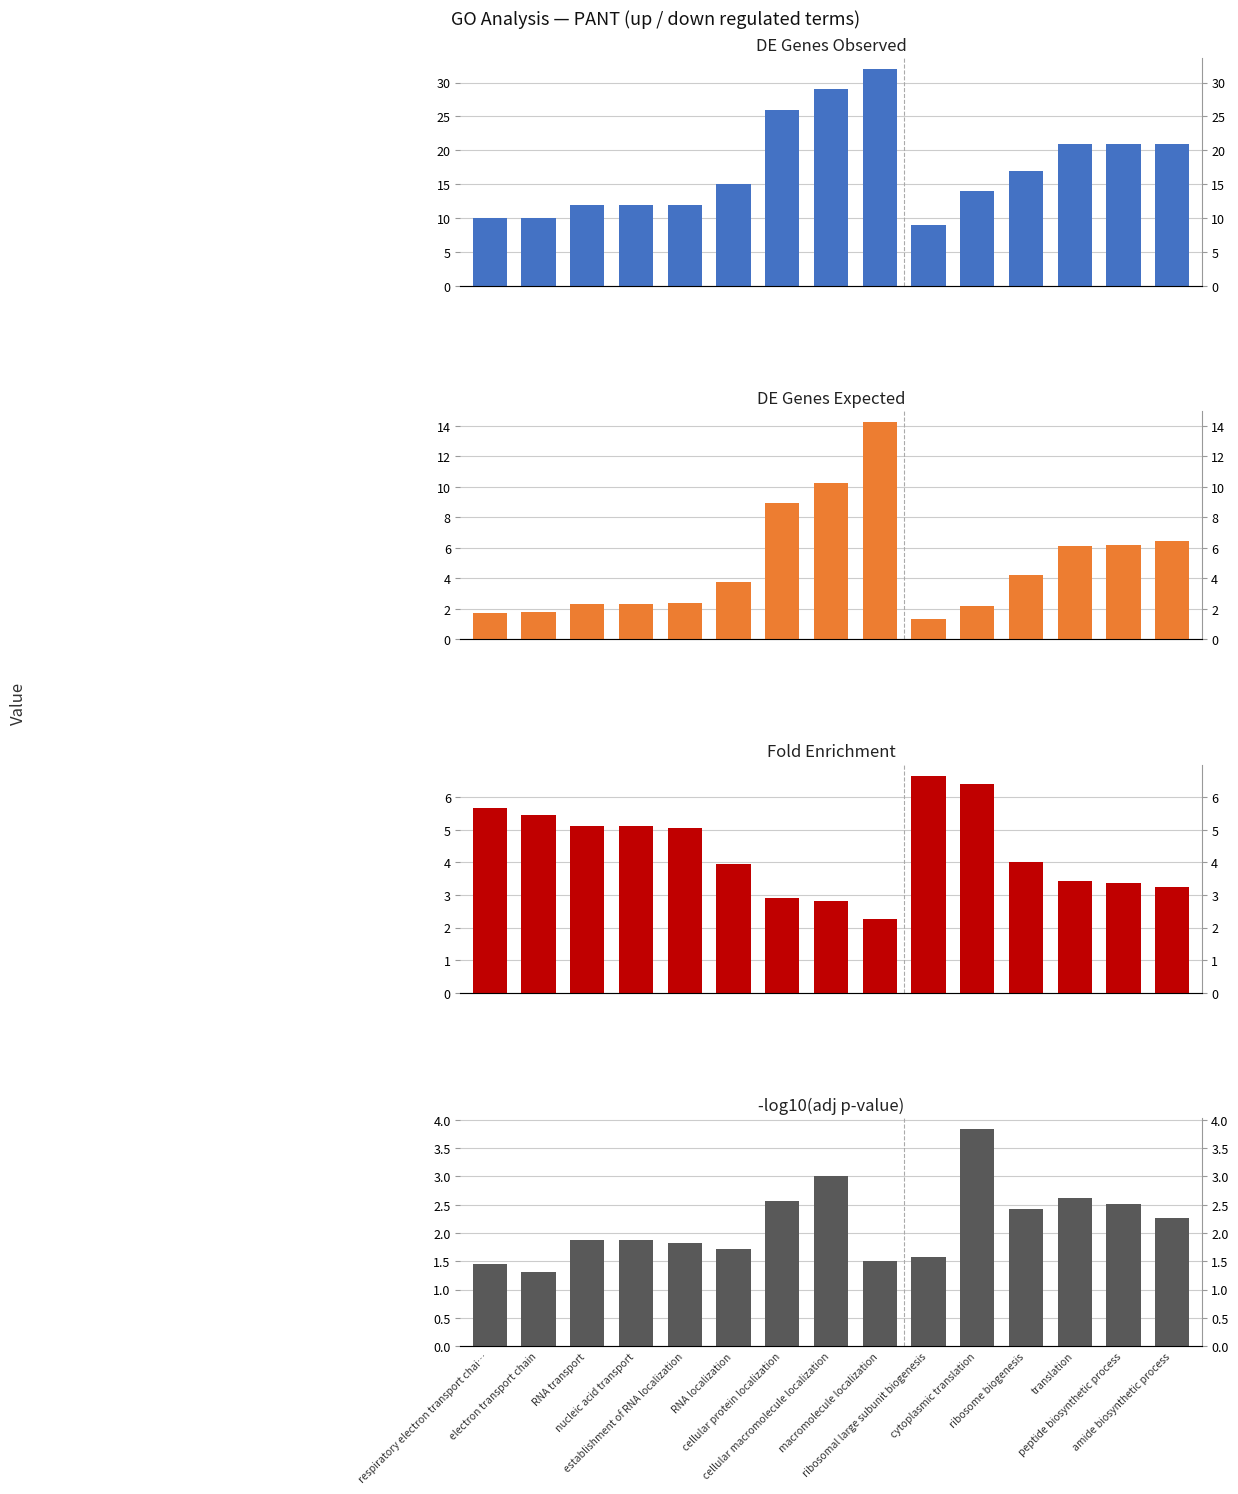

At which label does Fold Enrichment first exceed 4?

respiratory electron transport chai…